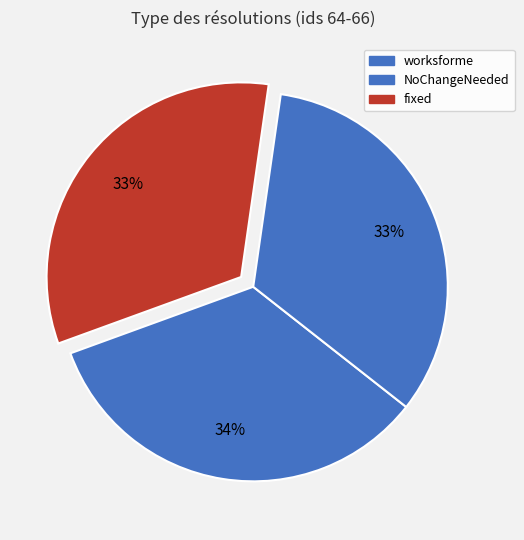

Is it true that NoChangeNeeded is 22% of the pie?

False